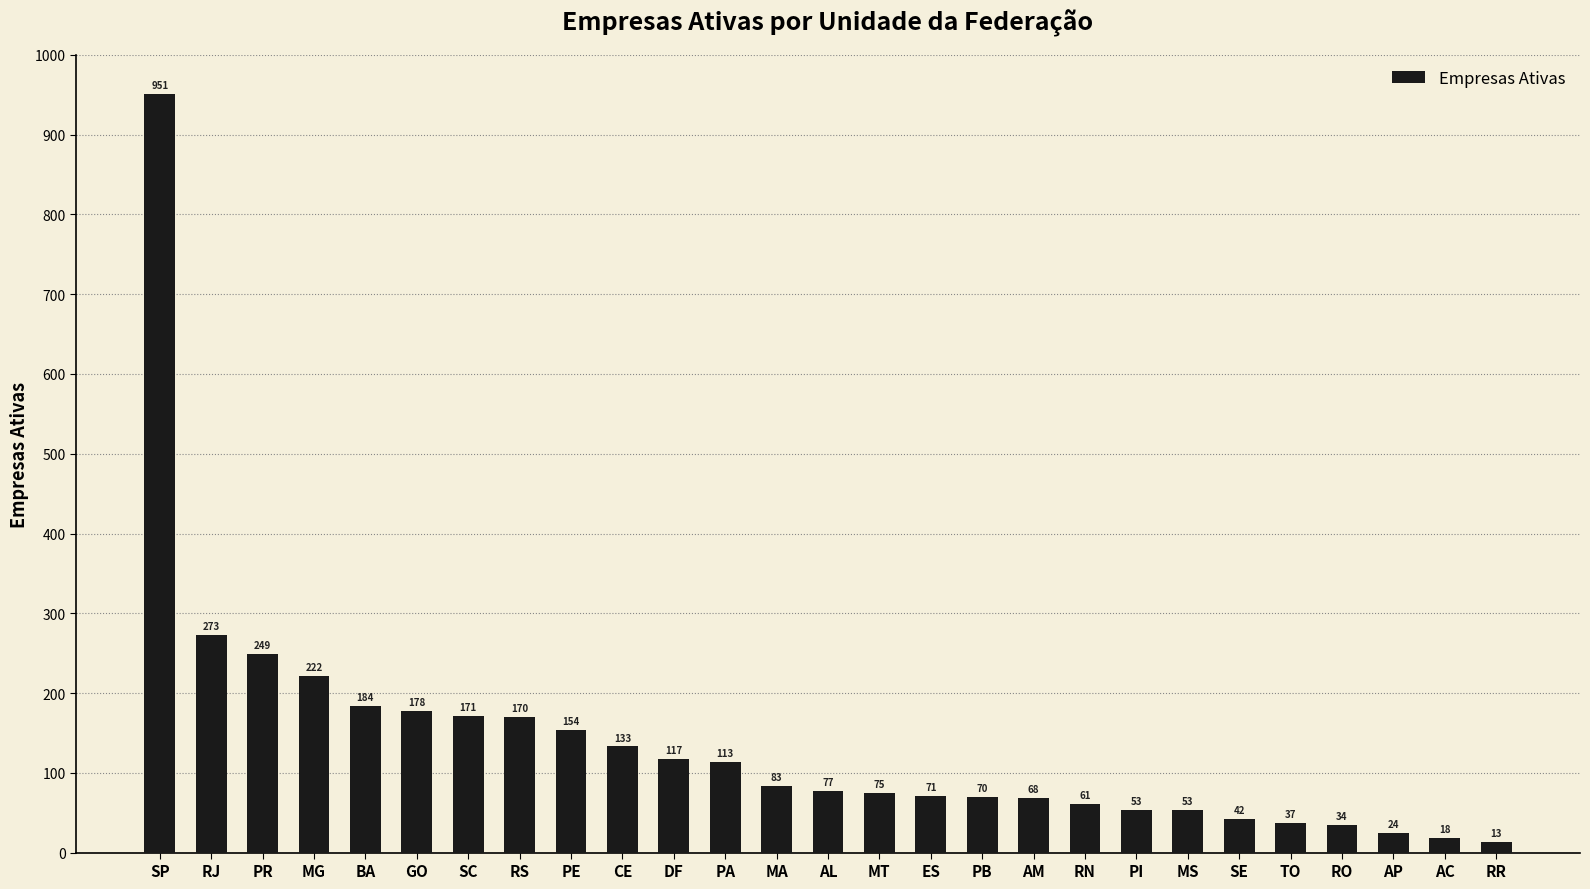

What is the sum of the values at SE and BA?

226